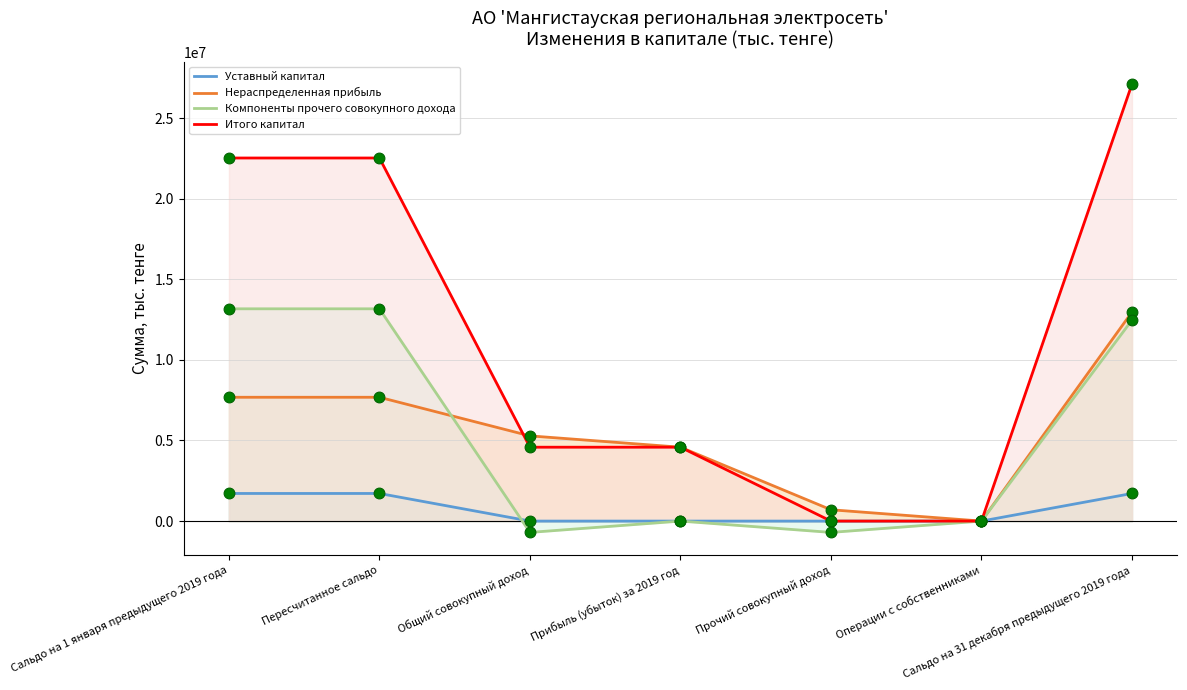

Which series has the largest Y range (max minus min)?

Итого капитал